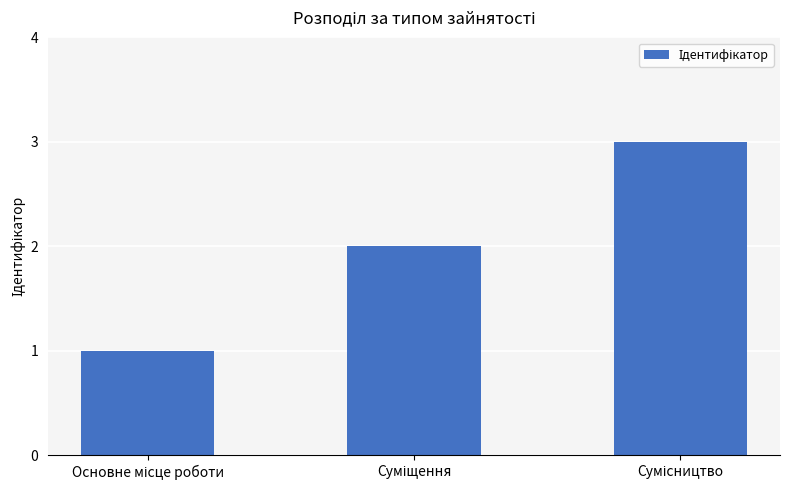

What is the sum of all values?

6